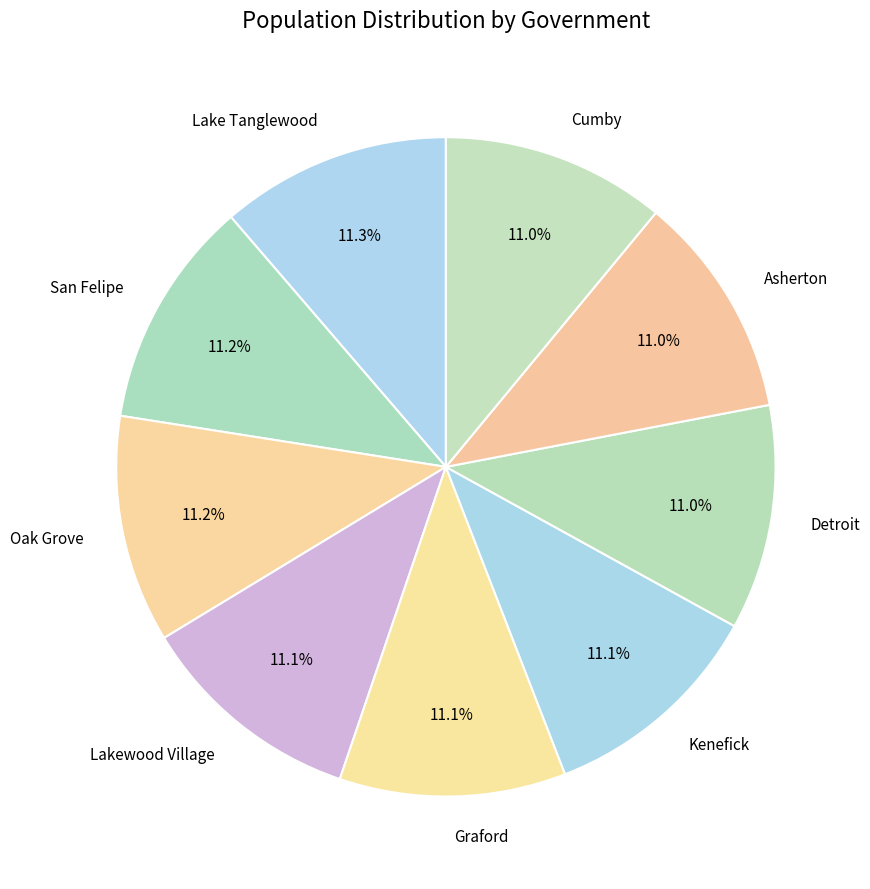

How many segments does this pie chart have?

9